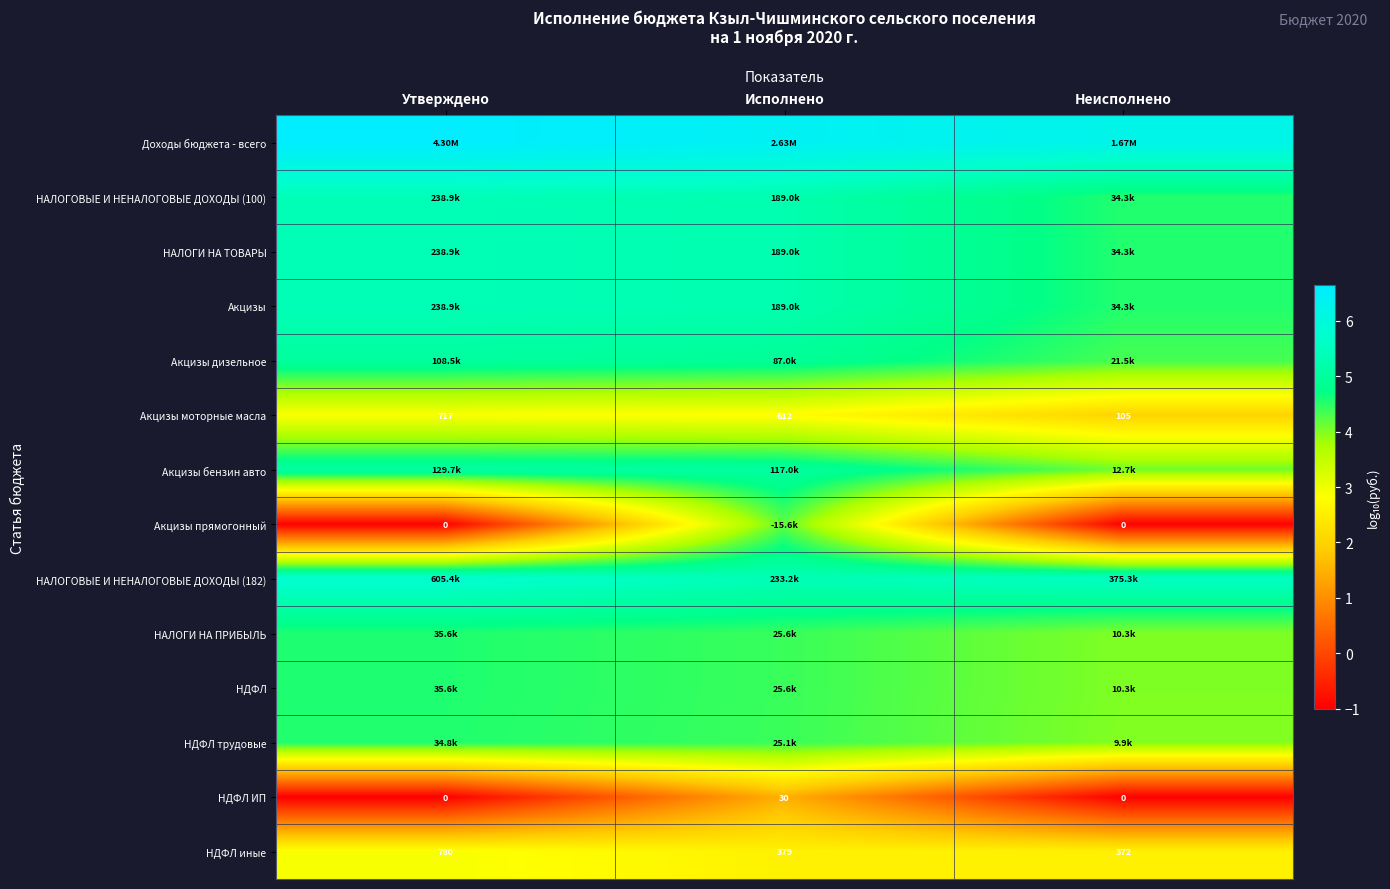

Rank the categories by НДФЛ иные value from highest to lowest.

Утверждено, Исполнено, Неисполнено